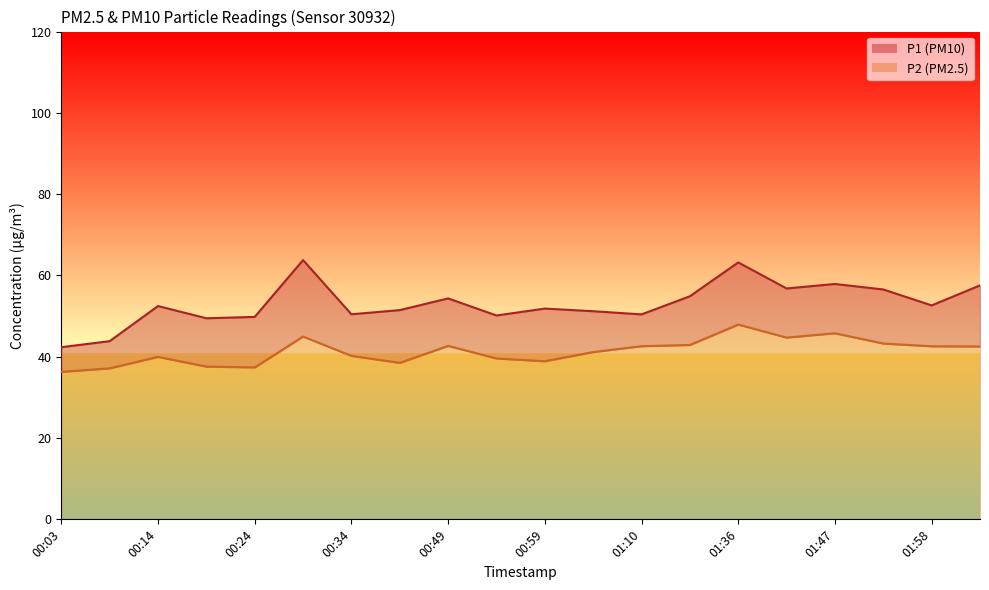

Is the value of P2 at 00:39 greater than the value of P1 at 01:10?

No